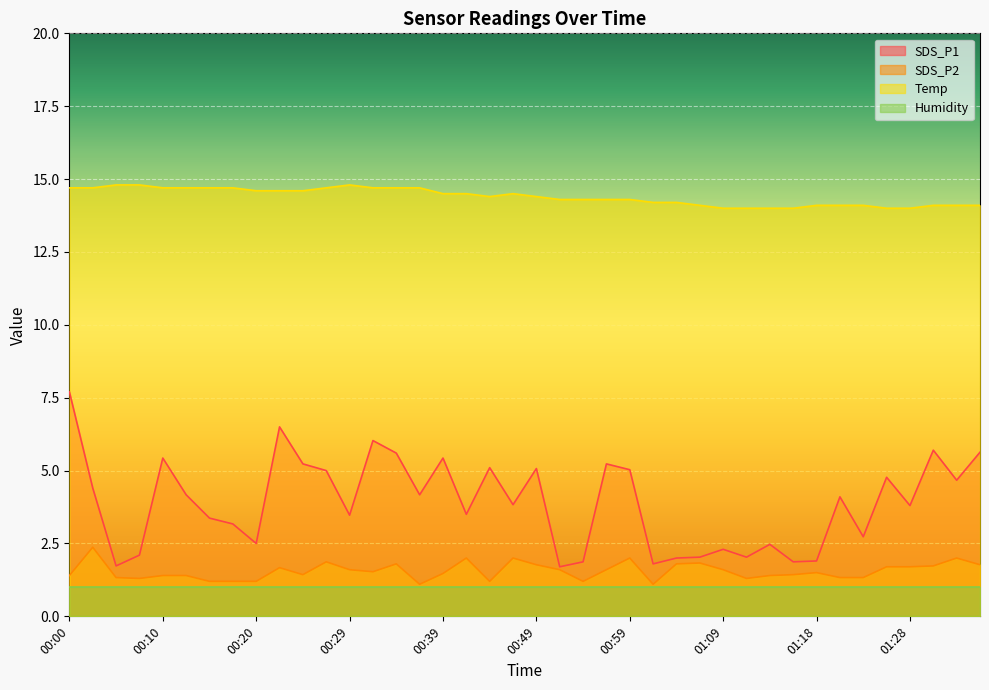

What is the greatest value displayed?

14.8